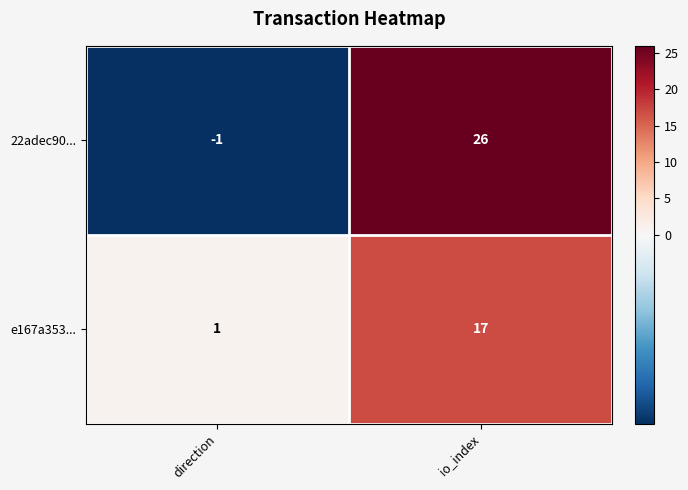

Is it true that e167a353... equals 17 at io_index?

True